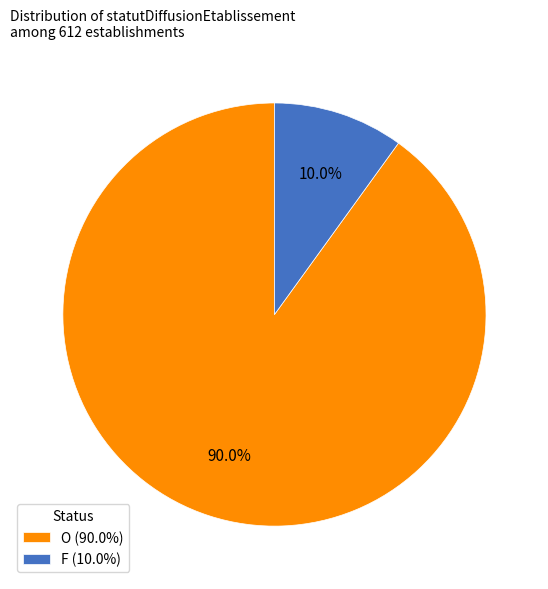

What is the smallest slice in the pie chart?

F